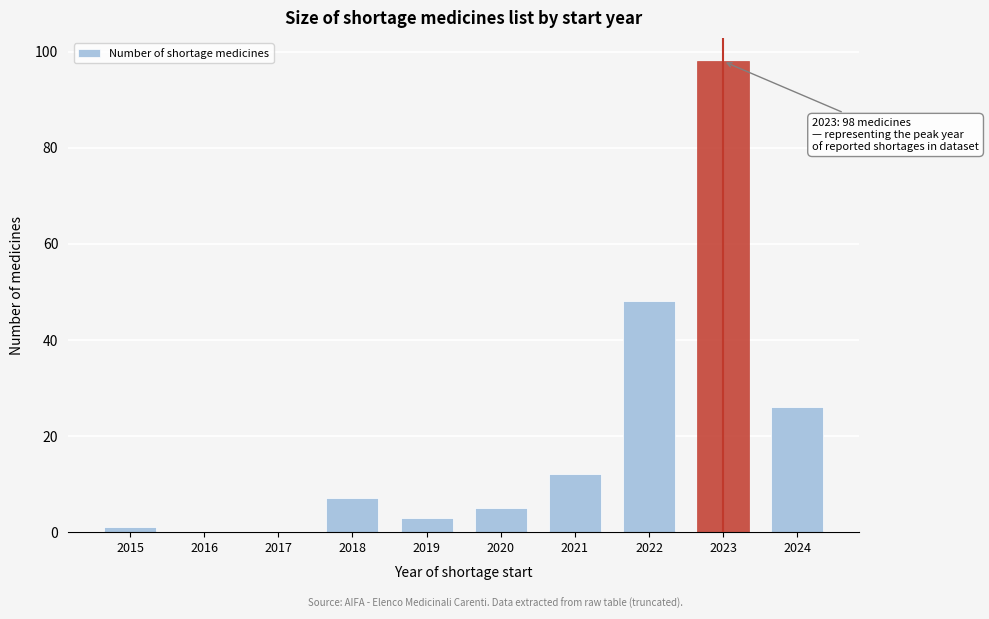

Reading left to right, extract all data points from this chart.

2015=1	2016=0	2017=0	2018=7	2019=3	2020=5	2021=12	2022=48	2023=98	2024=26